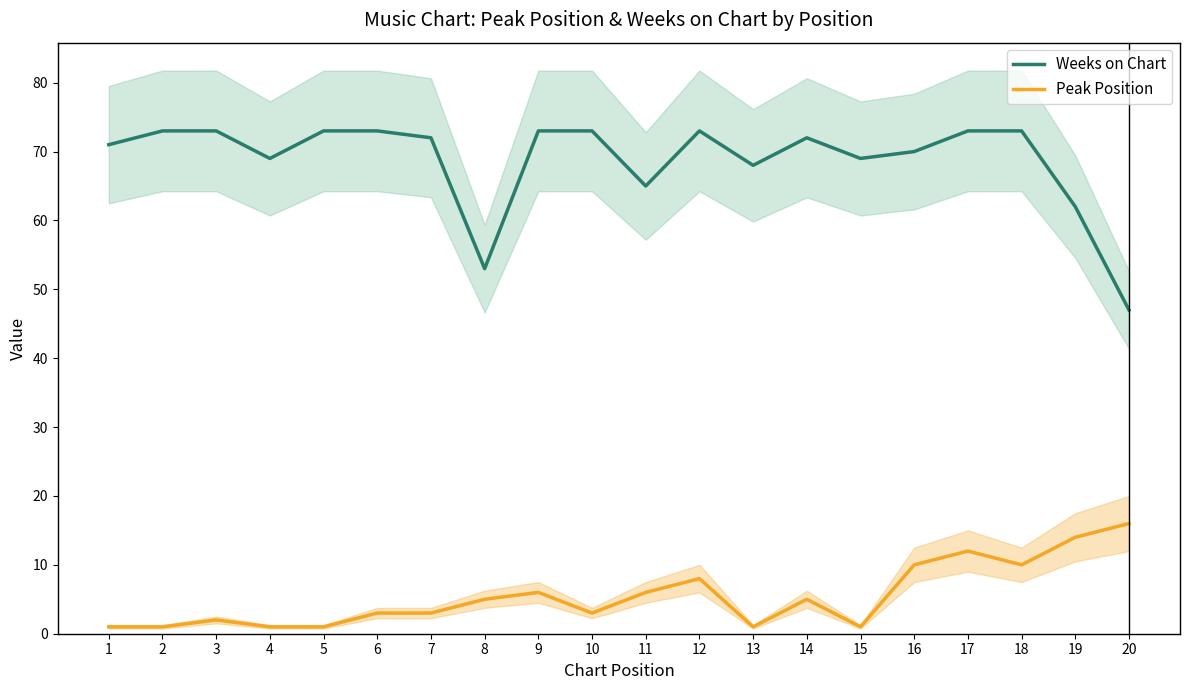

Which series has the widest spread of values?

Weeks on Chart